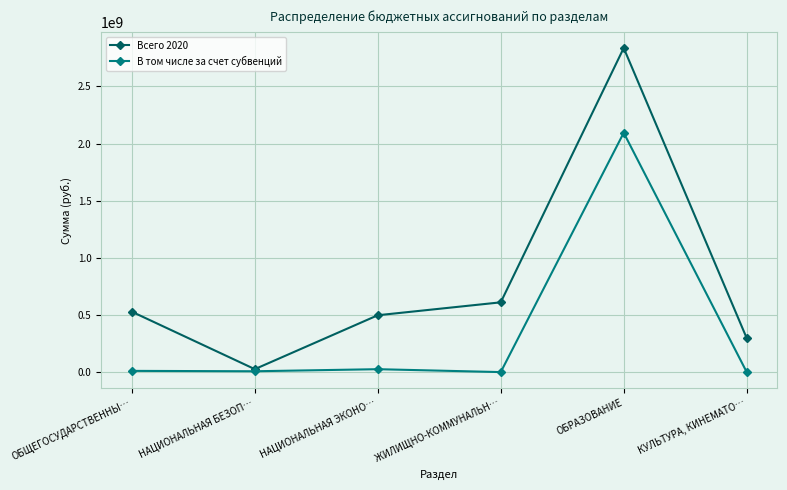

How many data points in В том числе за счет субвенций are less than 10568761?

3